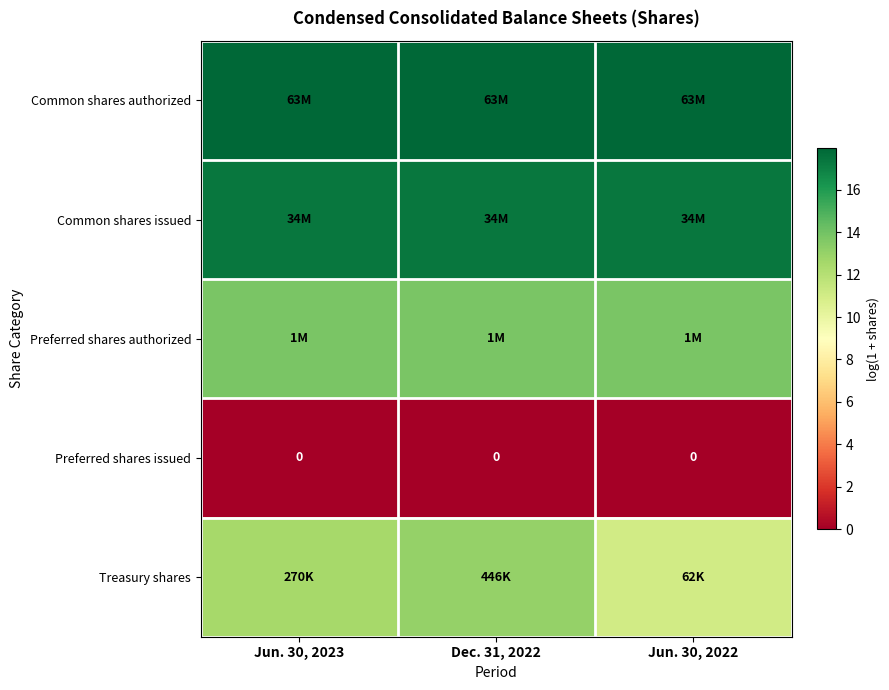

Is the value of Common shares authorized at Jun. 30, 2022 greater than the value of Common shares issued at Jun. 30, 2022?

Yes